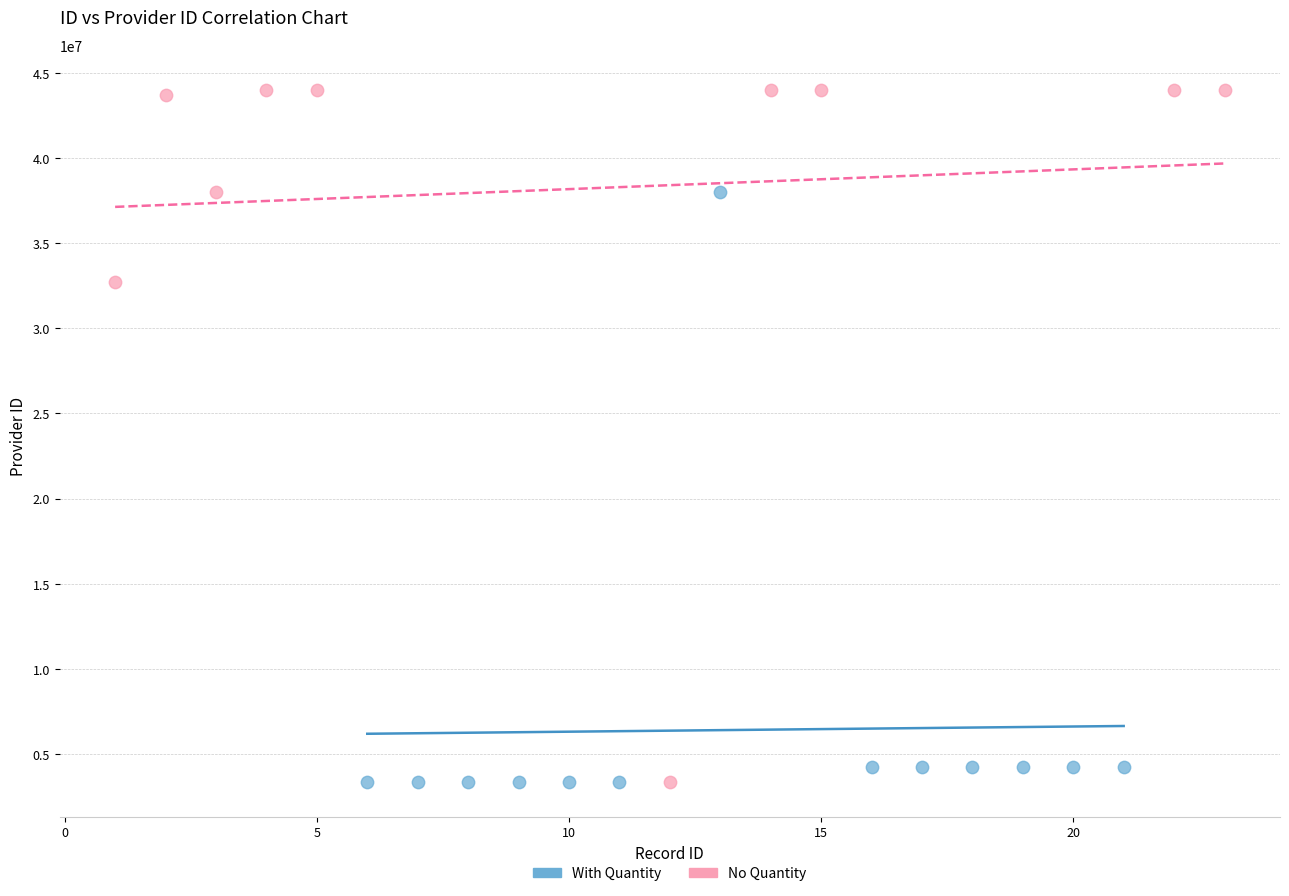

Which series contains the highest Y value?

No Quantity